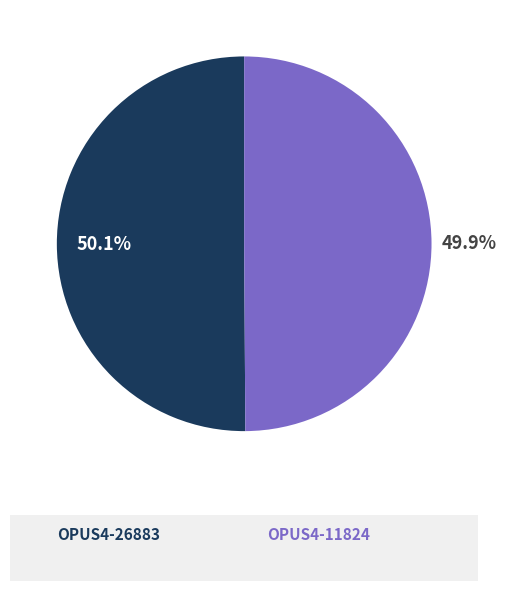

Is there a majority slice in this chart?

Yes